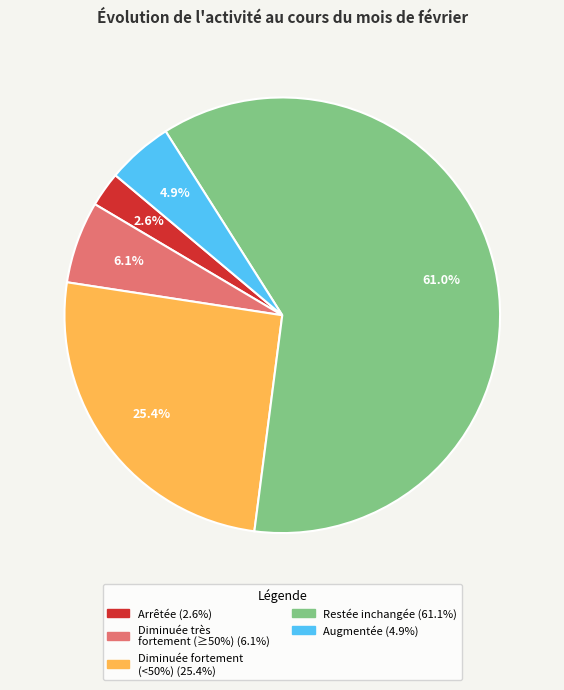

To the nearest percent, what is the difference between the largest and smallest slice percentages?

58%